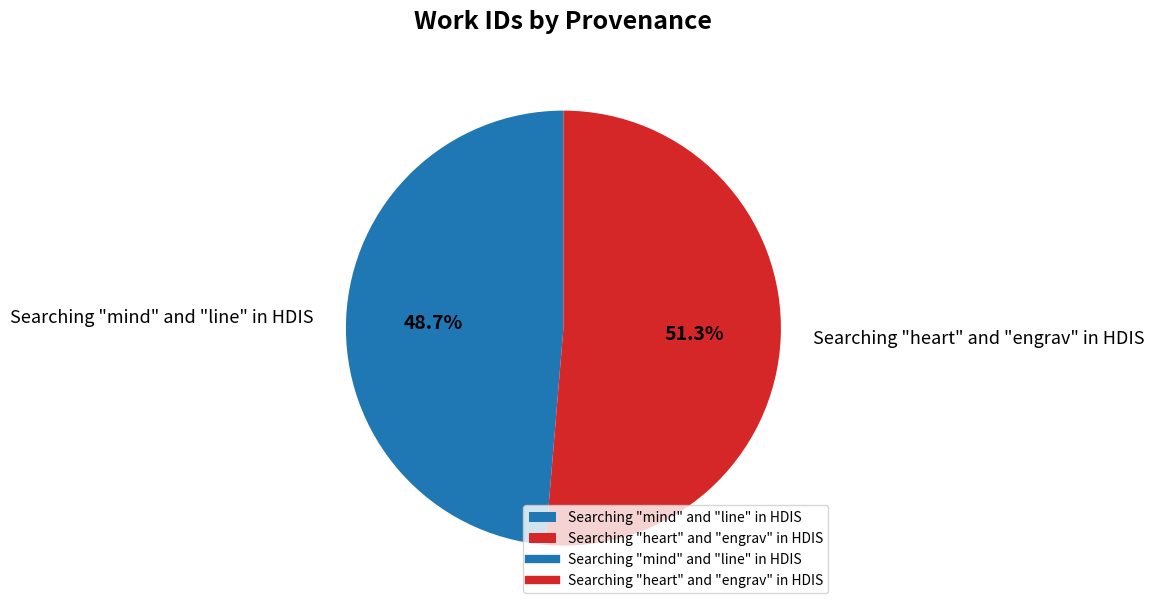

Does Searching "mind" and "line" in HDIS represent more than half of the total?

No